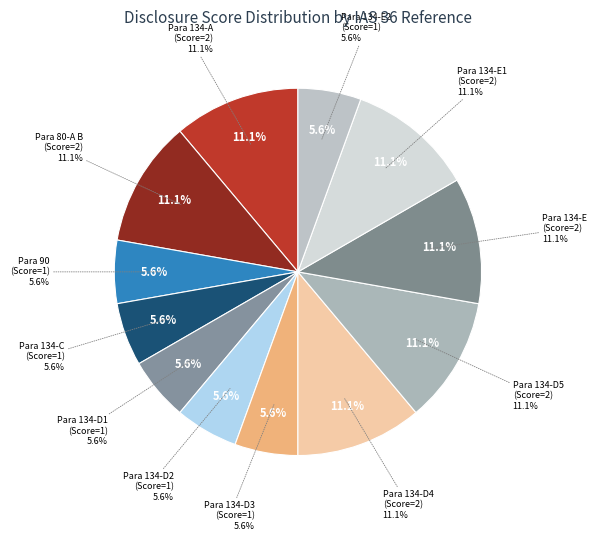

How much of the chart is everything except Para 134 - D 3?

94.4%